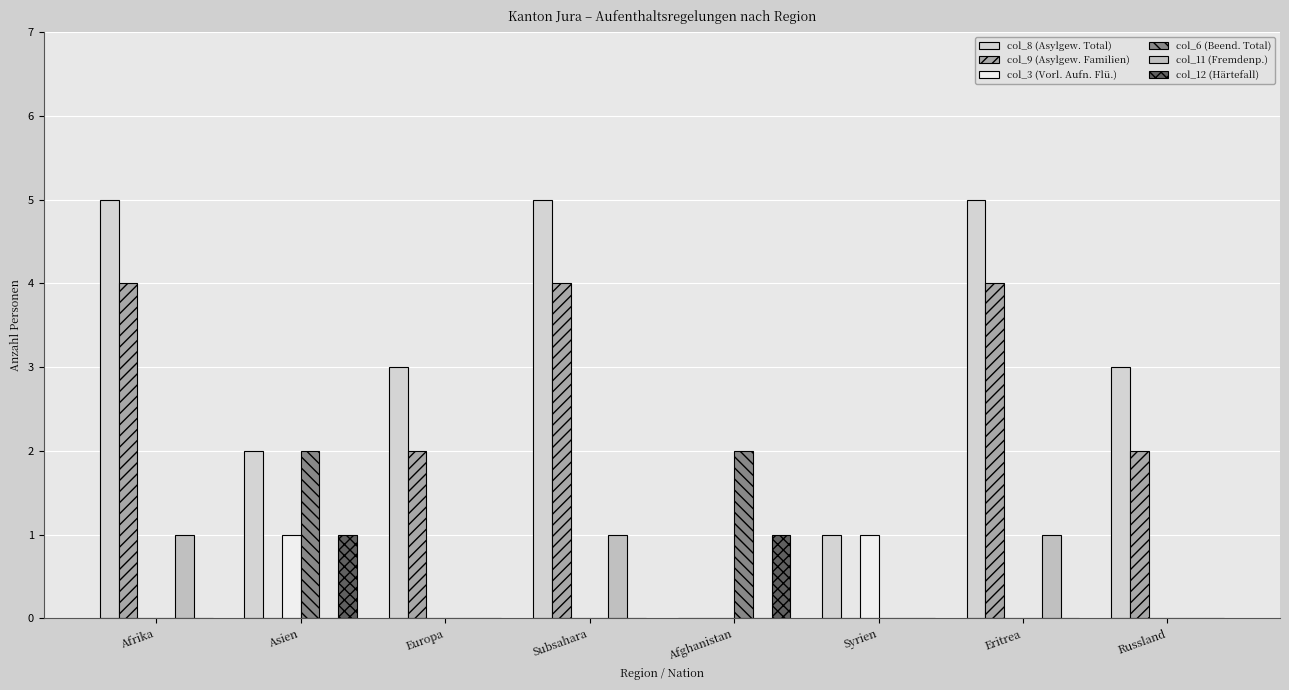

At how many categories does at least one series exceed 2?

5